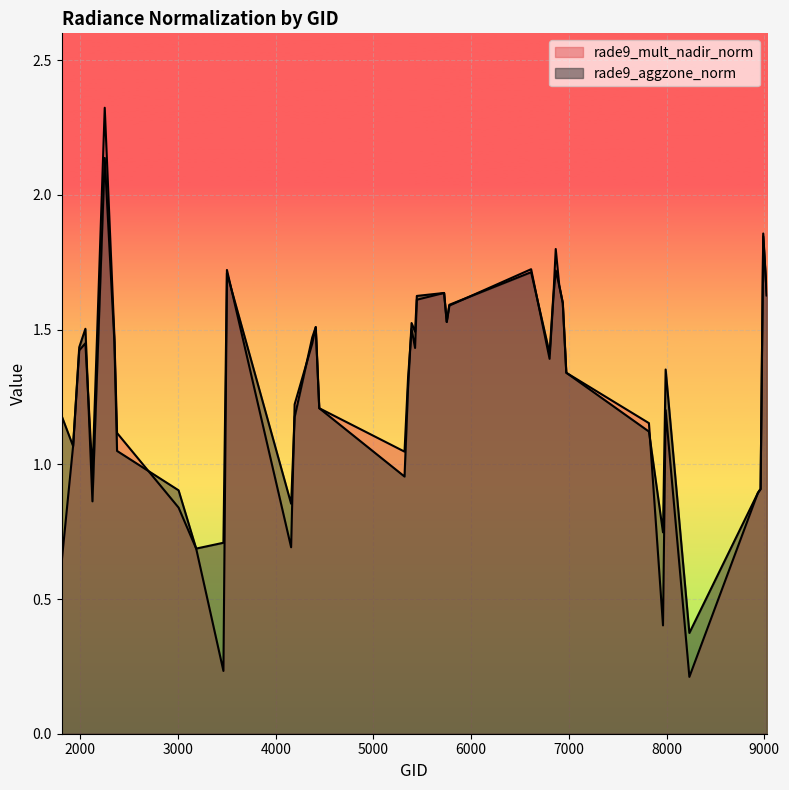

Reading left to right, what are all the values shown in this chart?

rade9_mult_nadir_norm: 0.6	1.1	1.4	1.4	1.0	2.3	1.5	1.1	0.8	0.7	0.2	1.7	0.7	1.2	1.4	1.5	1.2	1.0	1.3	1.5	1.4	1.6	1.6	1.5	1.6	1.7	1.4	1.6	1.8	1.7	1.6	1.3	1.2	0.4	1.2	0.2	0.9	0.9	1.9	1.6
rade9_aggzone_norm: 1.2	1.1	1.4	1.5	0.9	2.1	1.5	1.0	0.9	0.7	0.7	1.7	0.9	1.2	1.5	1.5	1.2	1.0	1.3	1.5	1.5	1.6	1.6	1.5	1.6	1.7	1.4	1.6	1.7	1.7	1.6	1.3	1.1	0.7	1.4	0.4	0.9	0.9	1.8	1.6